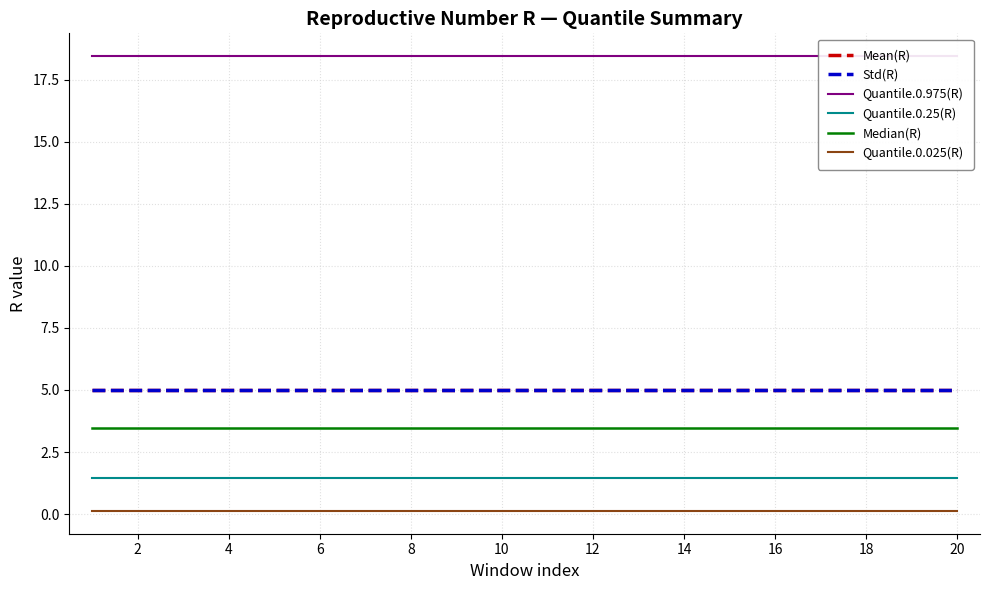

At 18, list the series in order from smallest to largest.

Quantile.0.025(R), Quantile.0.25(R), Median(R), Mean(R), Std(R), Quantile.0.975(R)